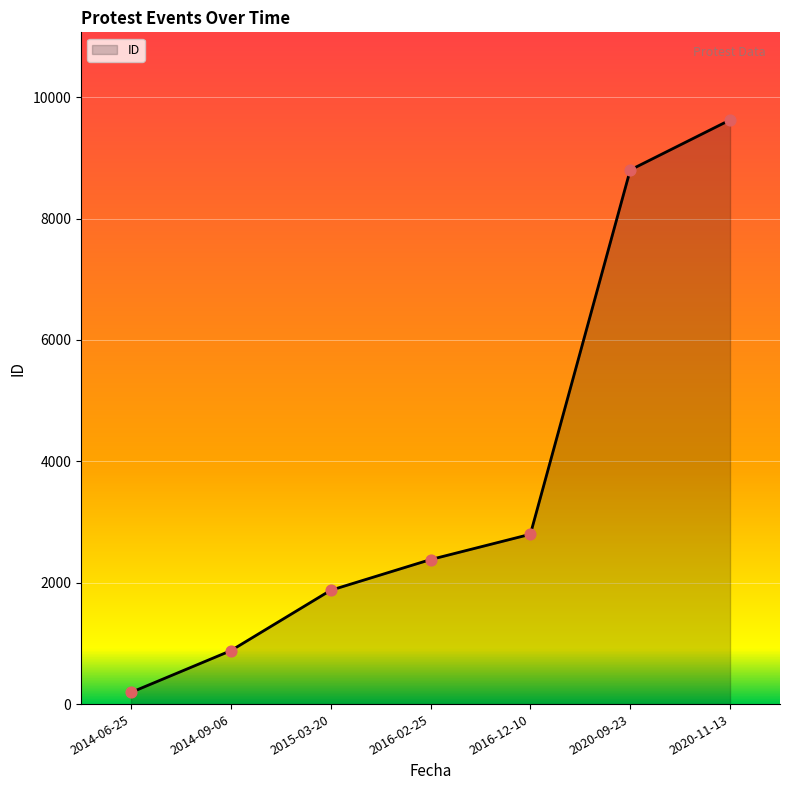

Which has a higher value, 2014-09-06 or 2014-06-25?

2014-09-06